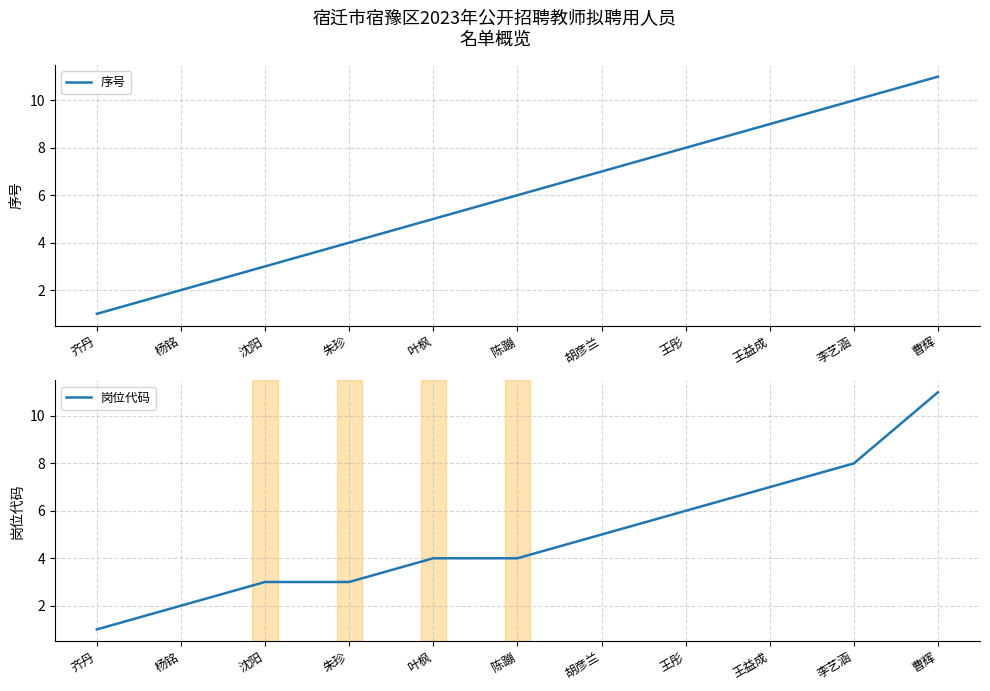

Rank the series by their maximum value, from highest to lowest.

序号, 岗位代码